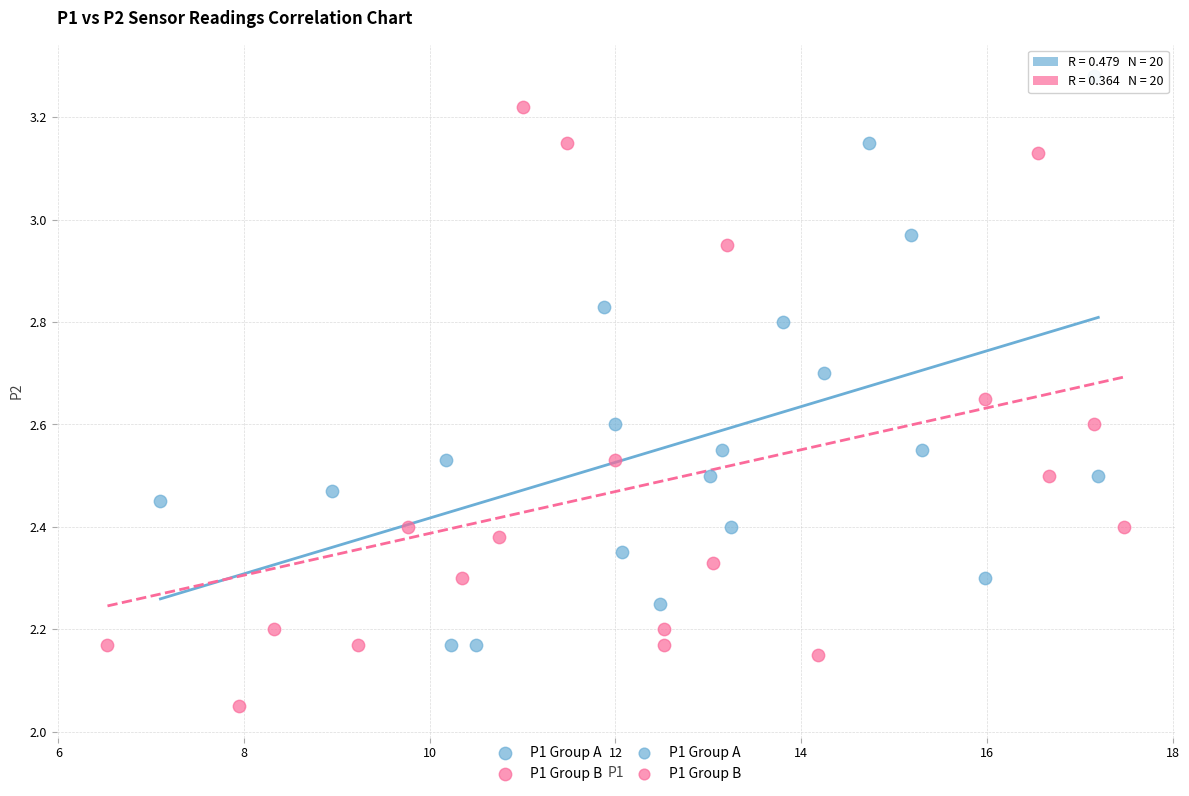

Which series reaches the minimum Y coordinate?

P1 Group B